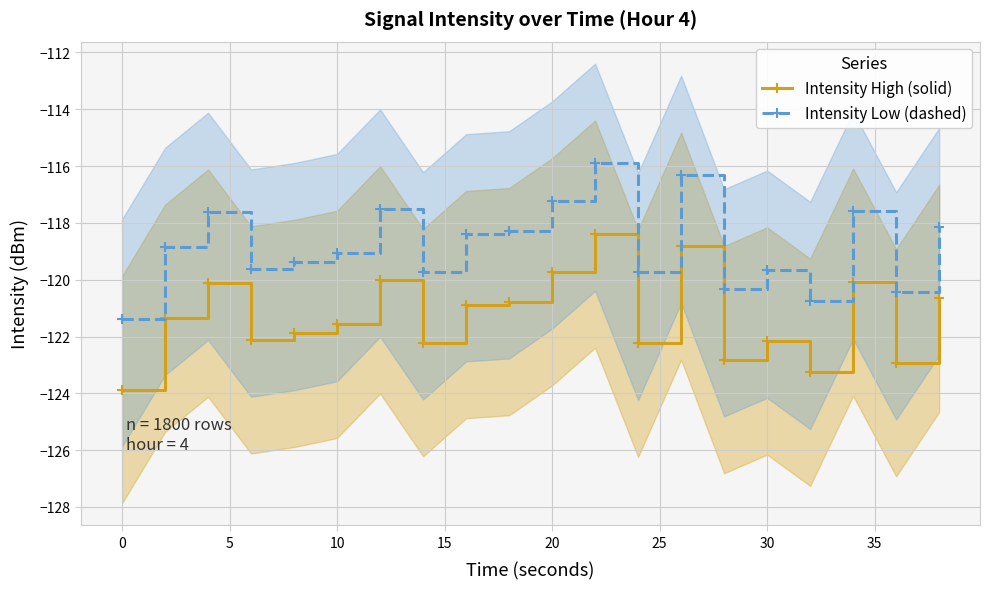

Rank the series by their maximum value, from lowest to highest.

Intensity High (solid), Intensity Low (dashed)